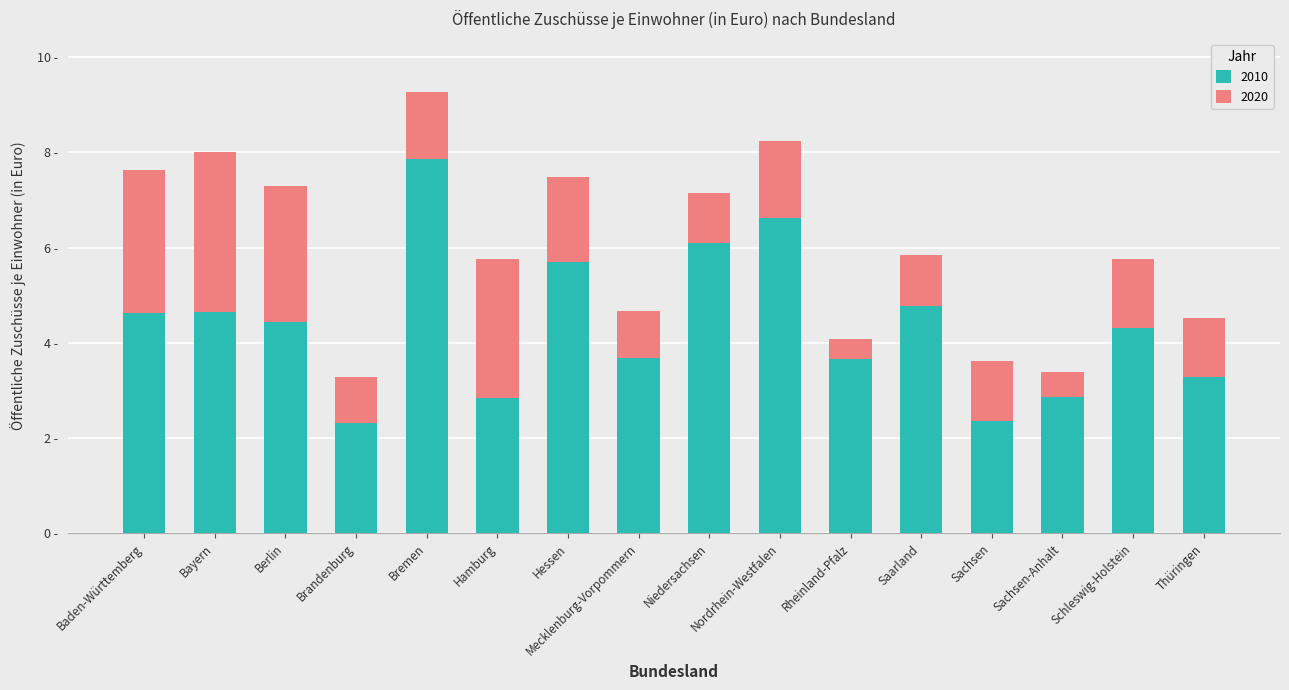

What are all the series names shown in the legend?

2010, 2020